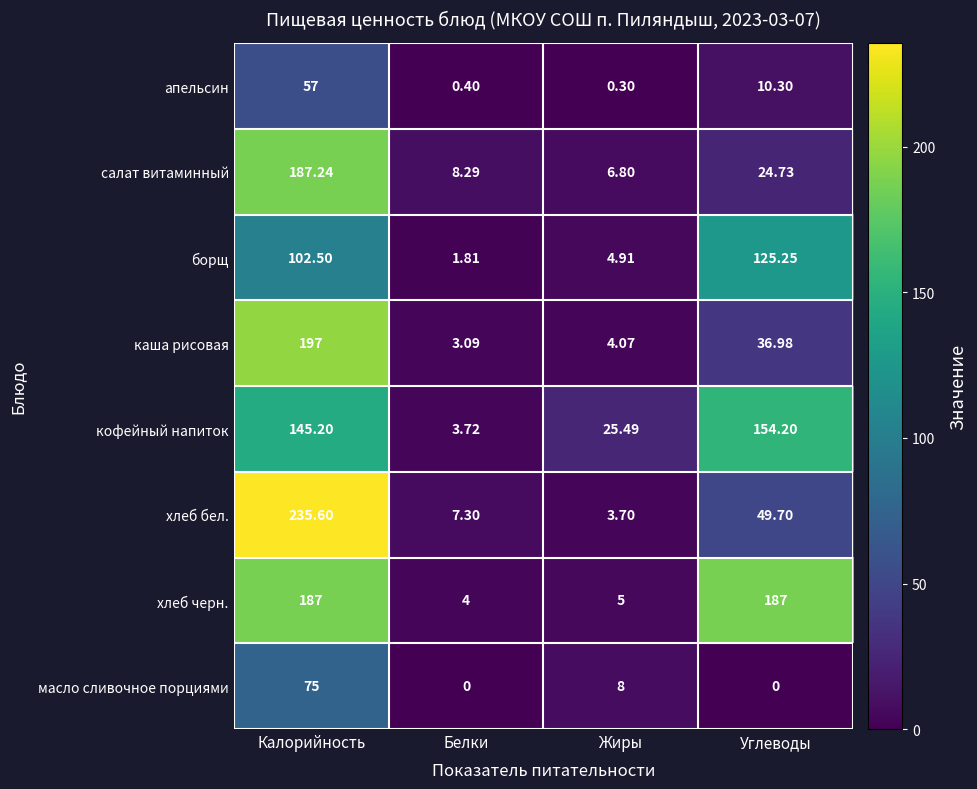

At which label does салат витаминный first exceed 24?

Калорийность